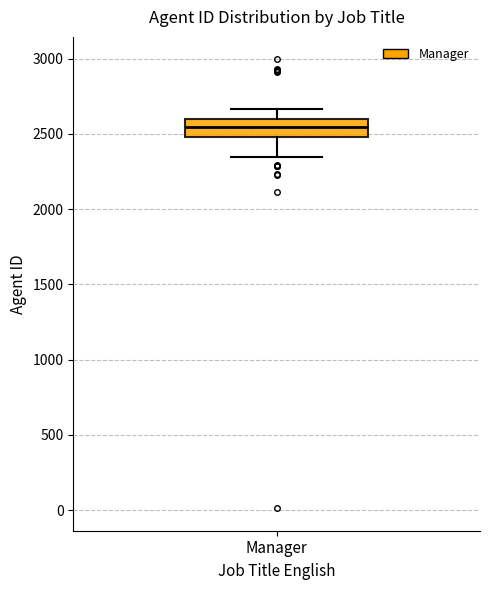

Read this box plot against the y-axis: the position of the median line, the range covered by the box, and the ends of both whiskers. The values are not printed on the chart, so give them approximately, as read against the axis.

median 2550, box 2500 to 2600, whiskers 2350 to 2650